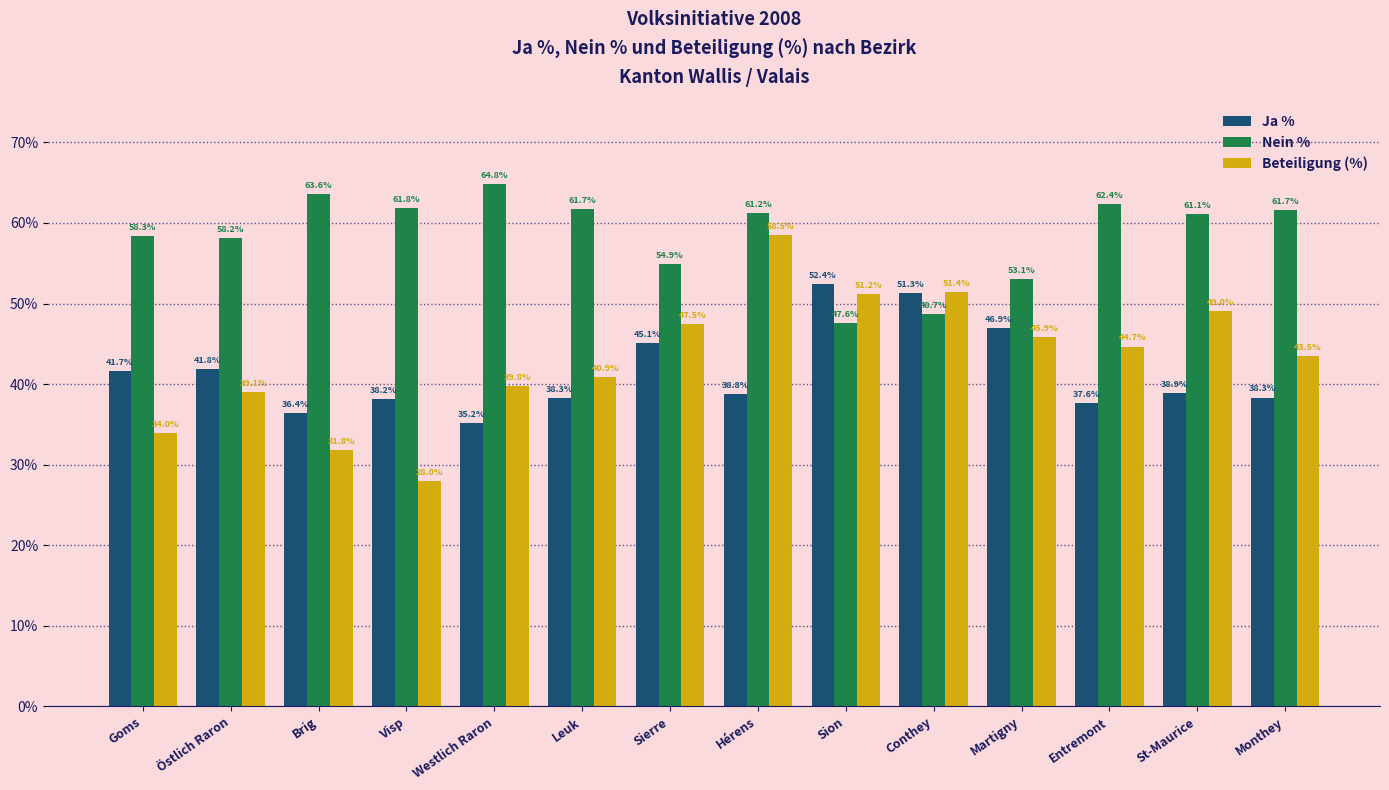

What is the label of the 3rd bar from the left?

Brig